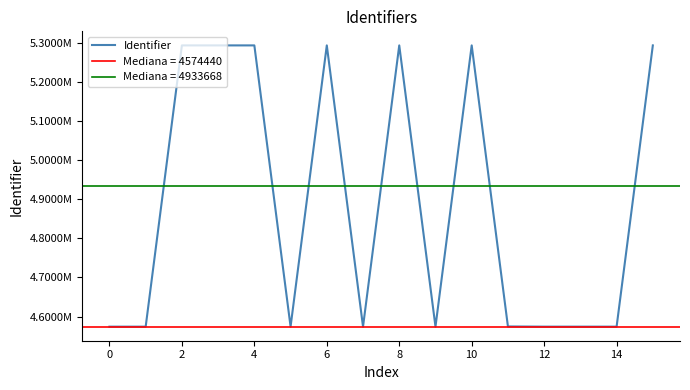

What value does the data have at 2, to the nearest 10?

5293130